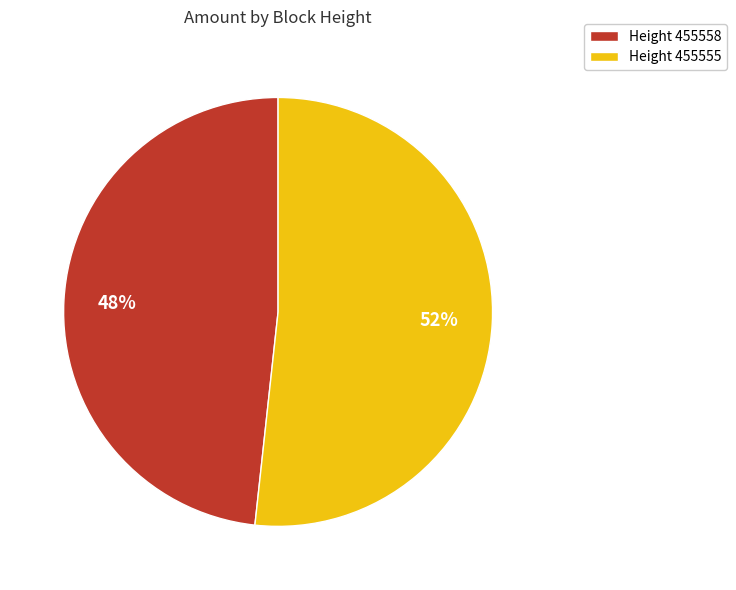

What is the ratio of the value at Height 455555 to the value at Height 455558?

1.1